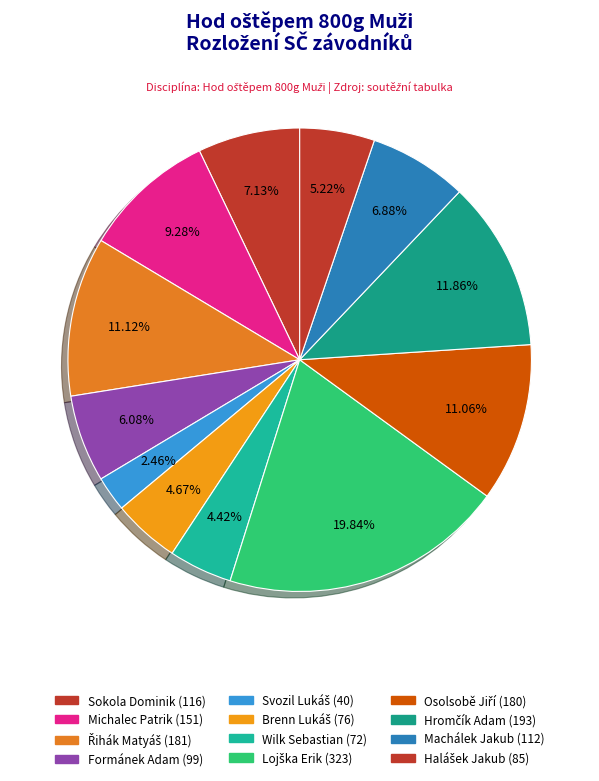

What is the smallest slice in the pie chart?

Svozil Lukáš